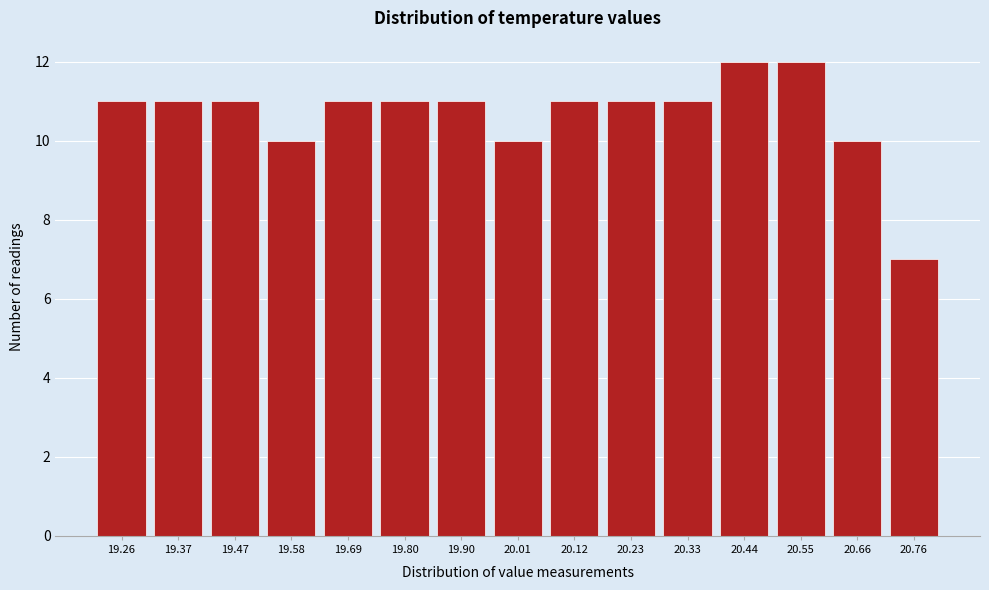

Reading right to left, extract all data points from this chart.

7	10	12	12	11	11	11	10	11	11	11	10	11	11	11